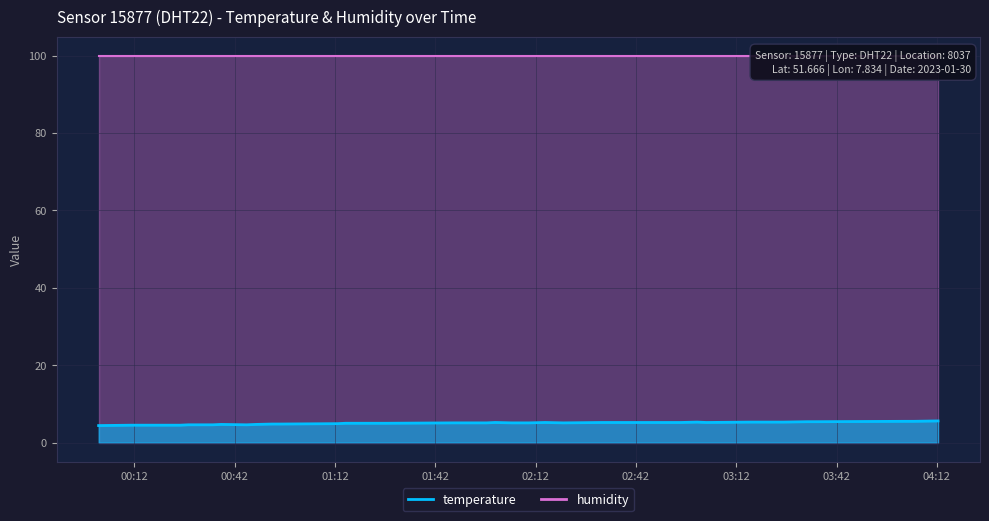

How many interior local valleys (lower than both neighbors) does the data have?

3